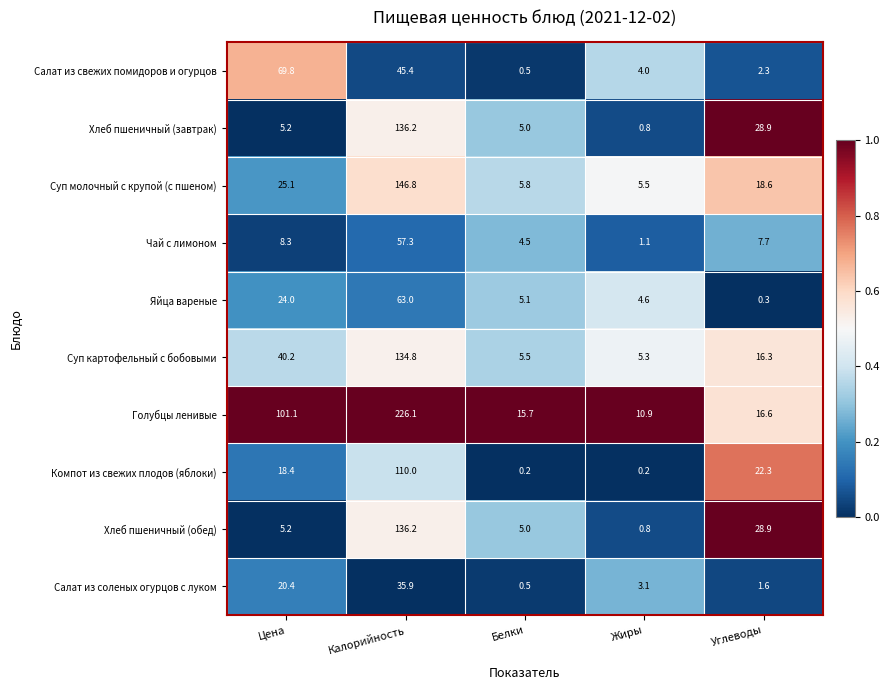

What is the difference between the Яйца вареные values at Белки and Углеводы?

4.8